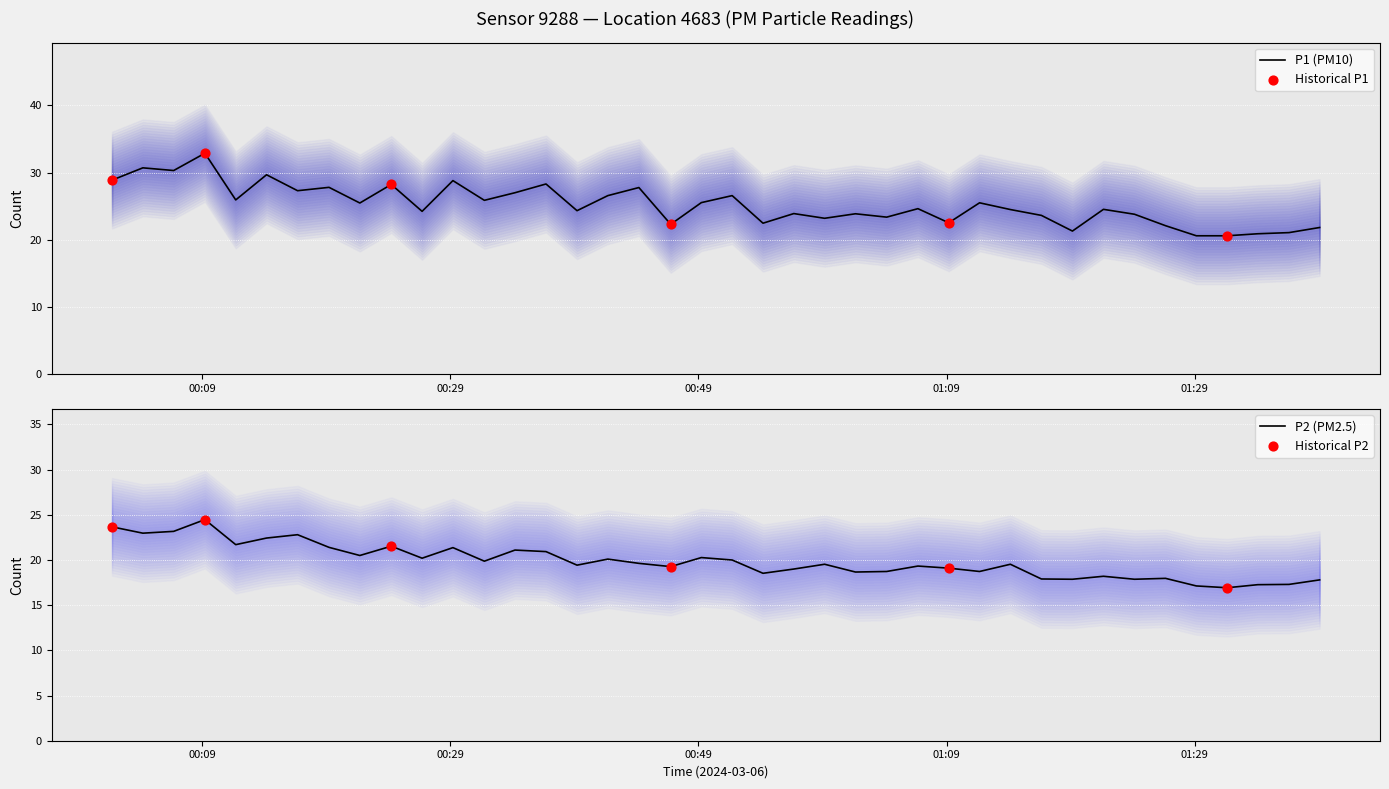

What is the minimum value for P1 (PM10)?

20.6